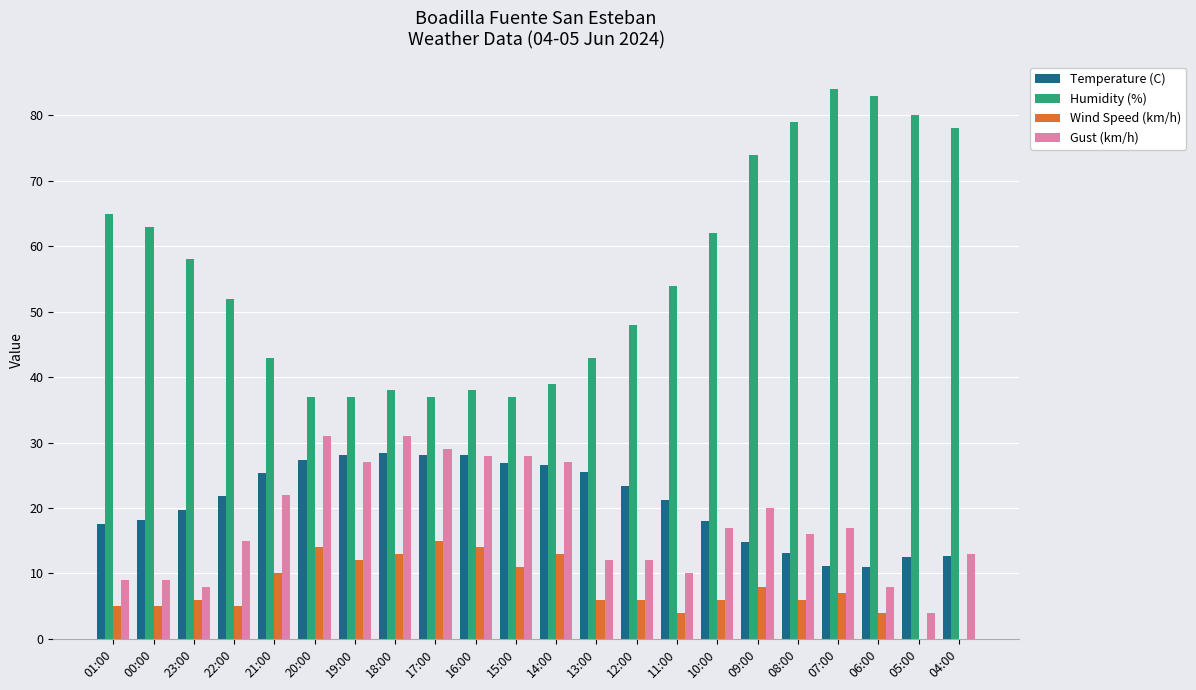

Which series has the largest total across all categories?

Humidity (%)